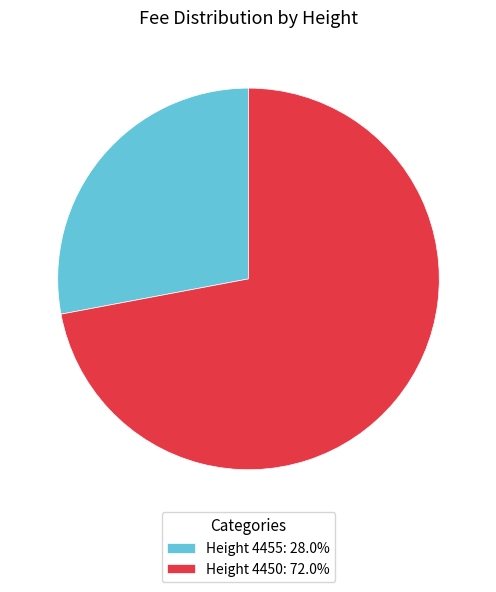

Do Height 4455: 28.0% and Height 4450: 72.0% together represent more than half of the pie?

Yes